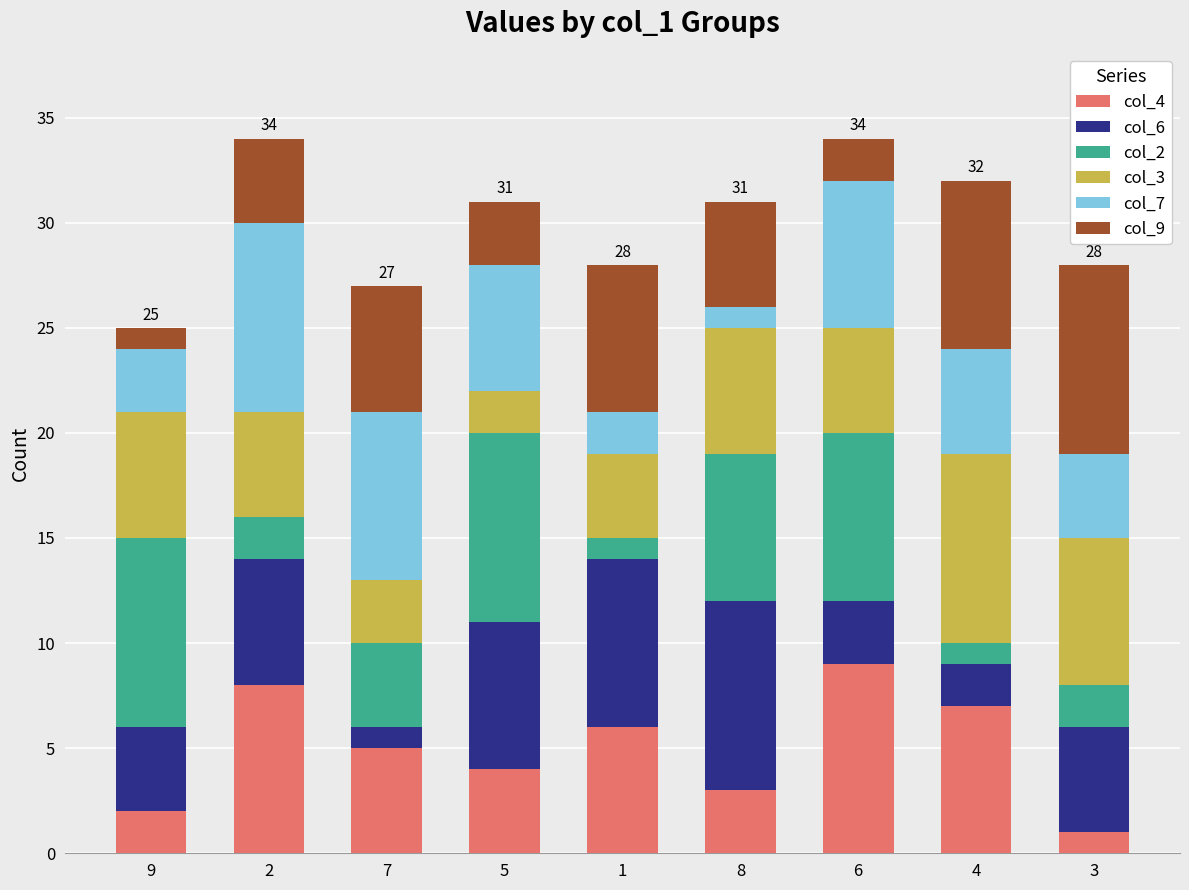

What is the total value across all series at 8?

31